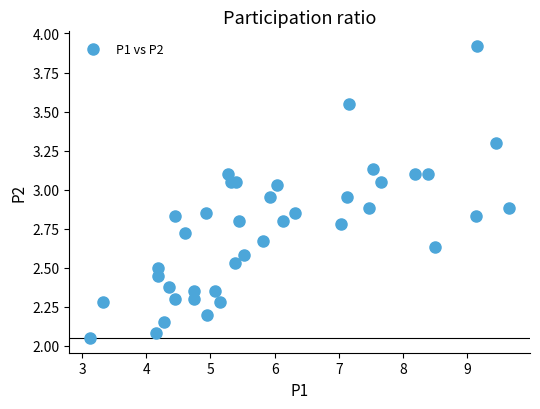

What is the range of Y values (max minus min)?

1.9